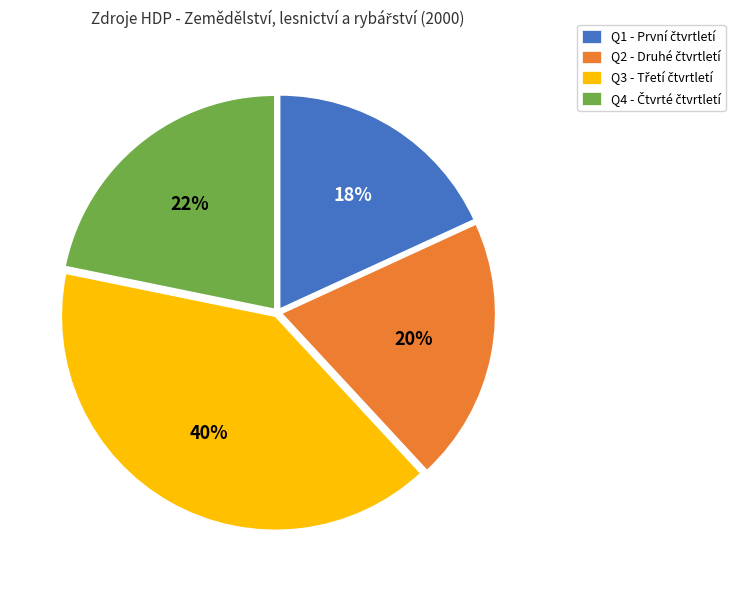

Is there a majority slice in this chart?

No